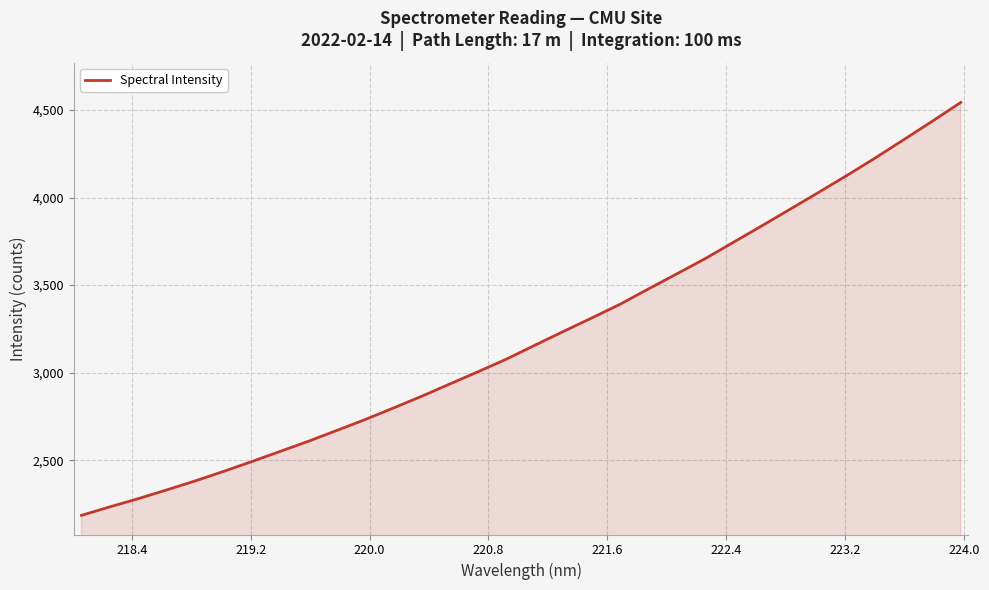

What is the greatest value displayed?

4542.7